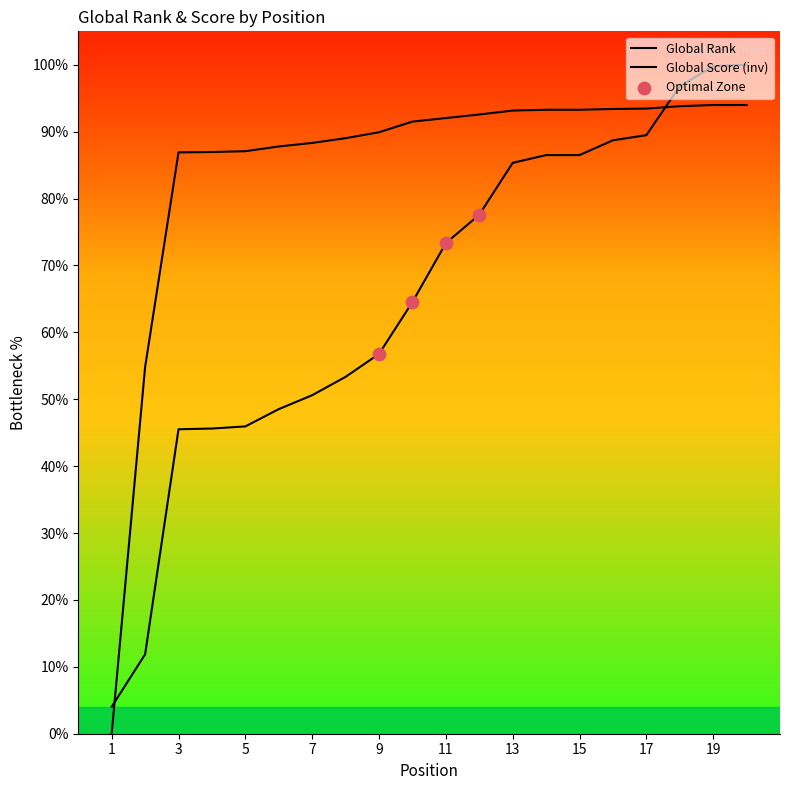

Which series reaches the maximum Y coordinate?

Global Rank